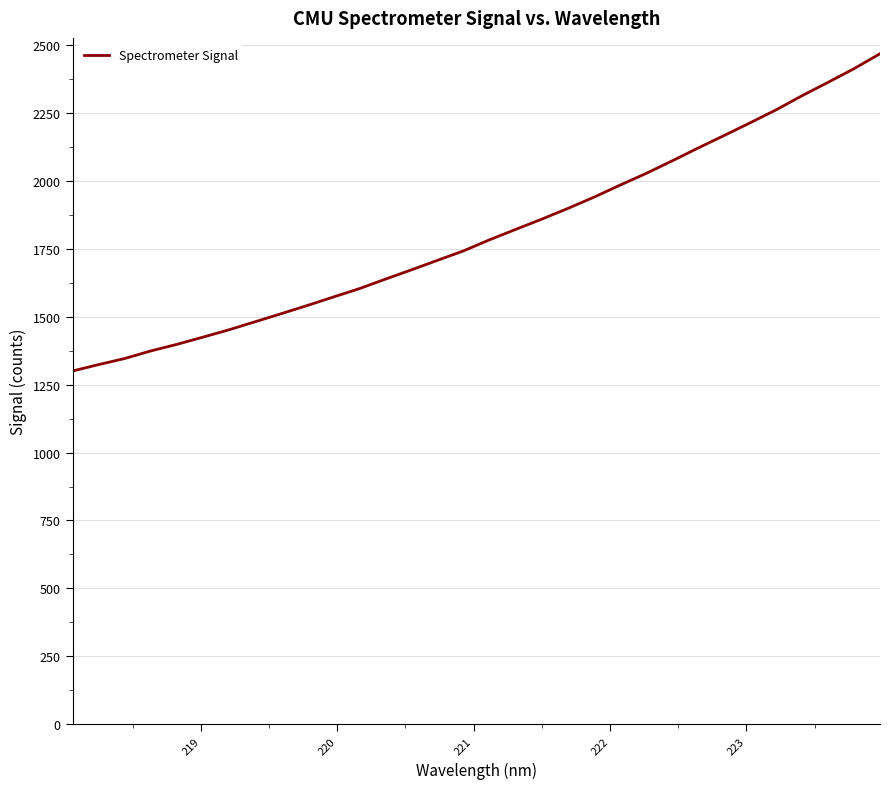

What is the minimum value shown in the chart?

1300.4